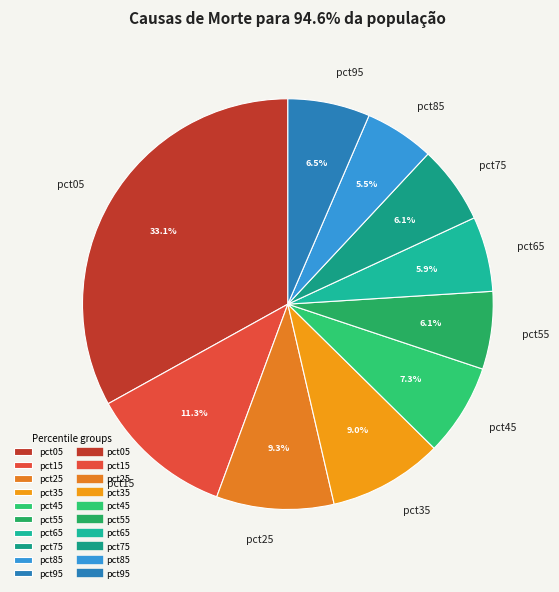

Which has a higher value, pct35 or pct05?

pct05